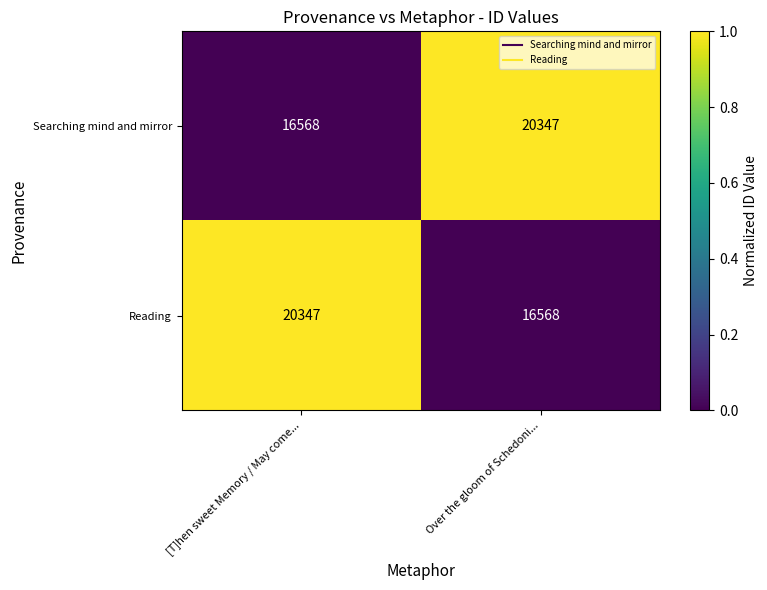

Is it true that Searching mind and mirror equals 16568 at [T]hen sweet Memory / May come...?

True